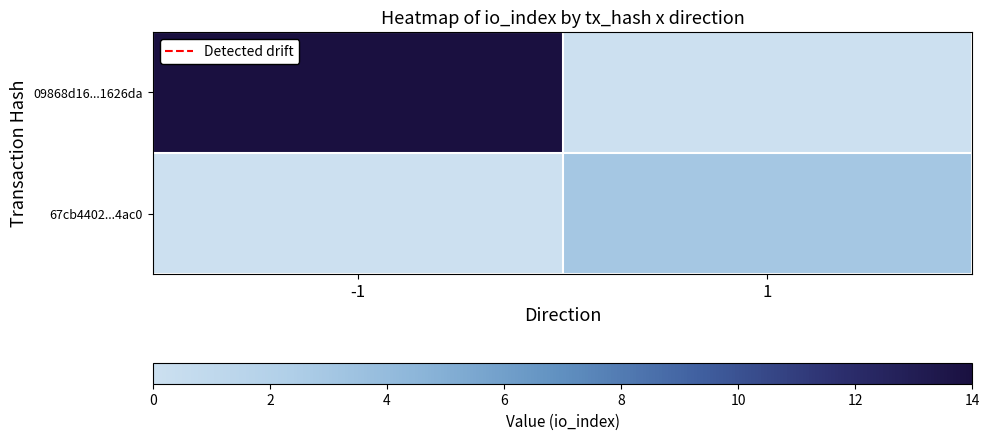

Which has a higher value, 1 or -1?

-1